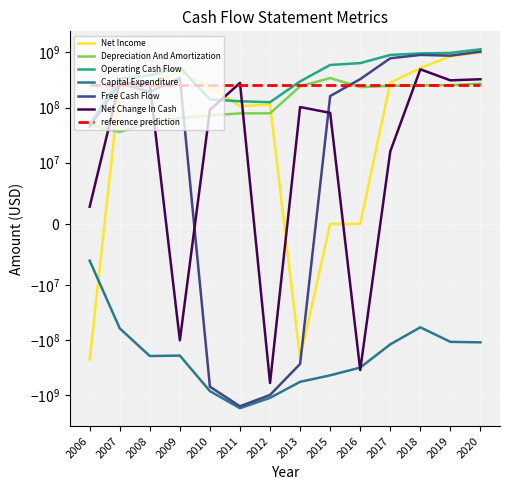

True or false: Operating Cash Flow and Net Change In Cash cross at least once.

True